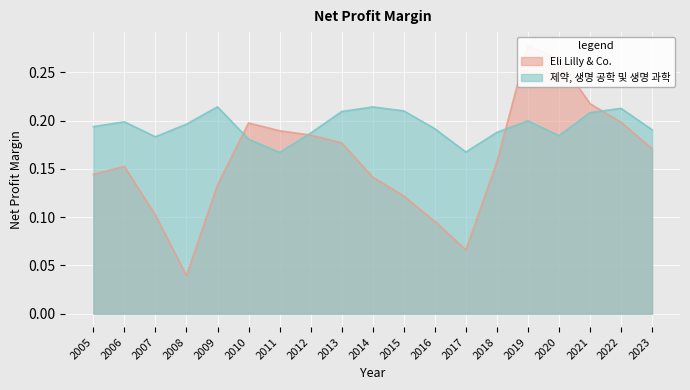

True or false: 제약, 생명 공학 및 생명 과학 has a value of 0.4 at 2015.

False